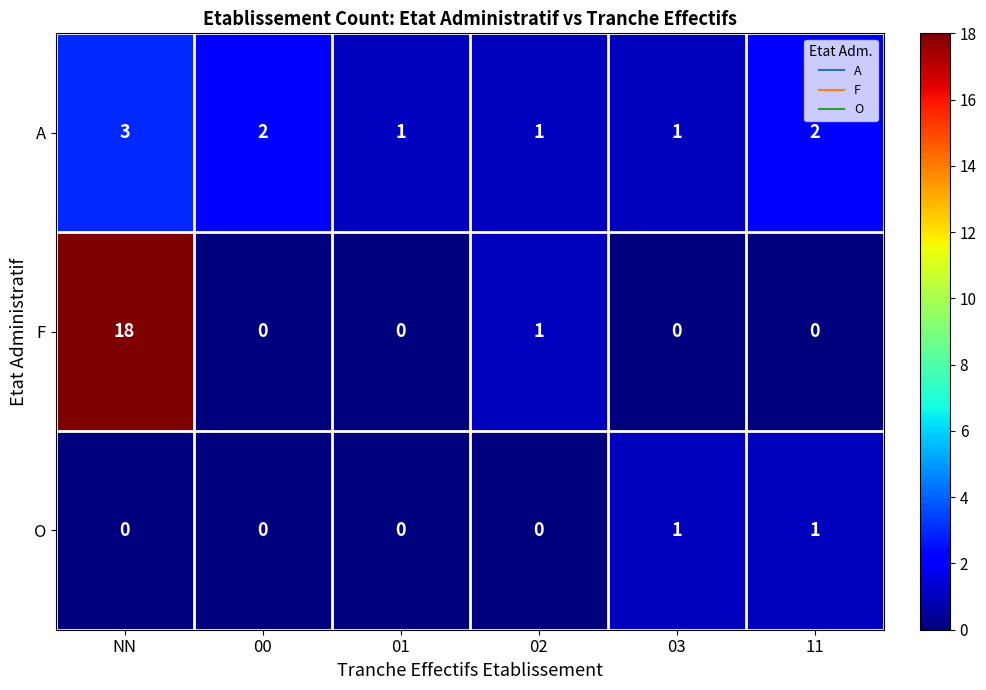

Which series has the largest total across all categories?

F